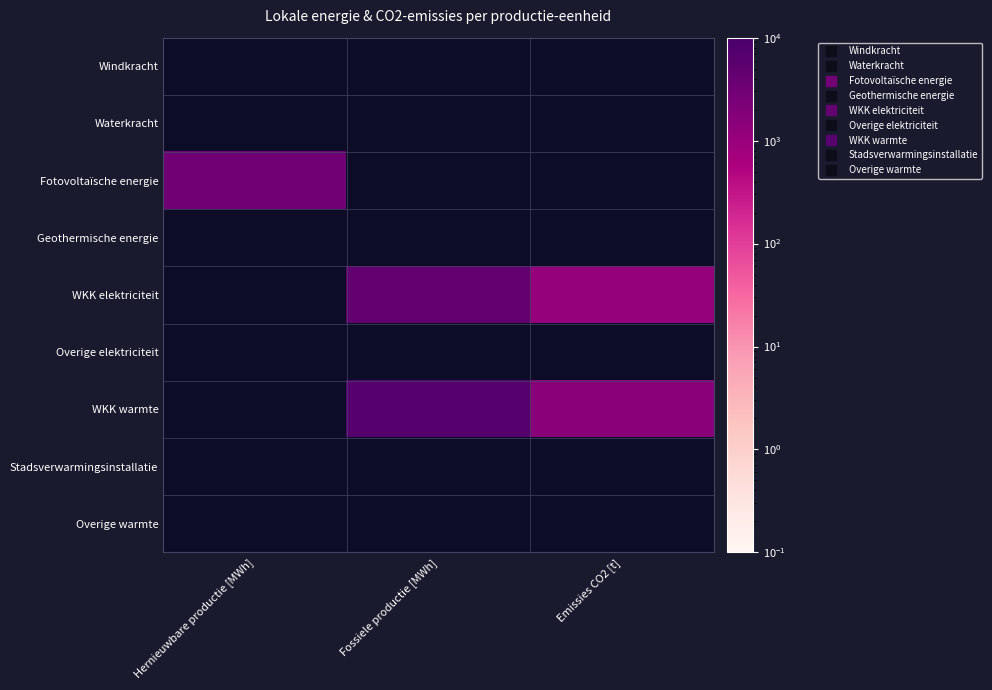

Which series has the largest total across all categories?

WKK warmte